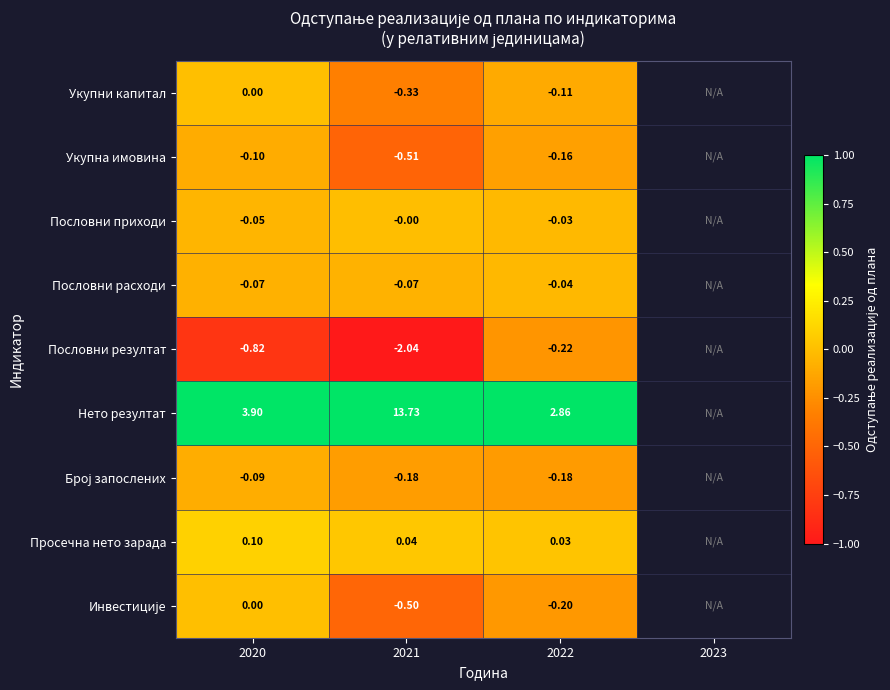

How many data points does each series have?

4